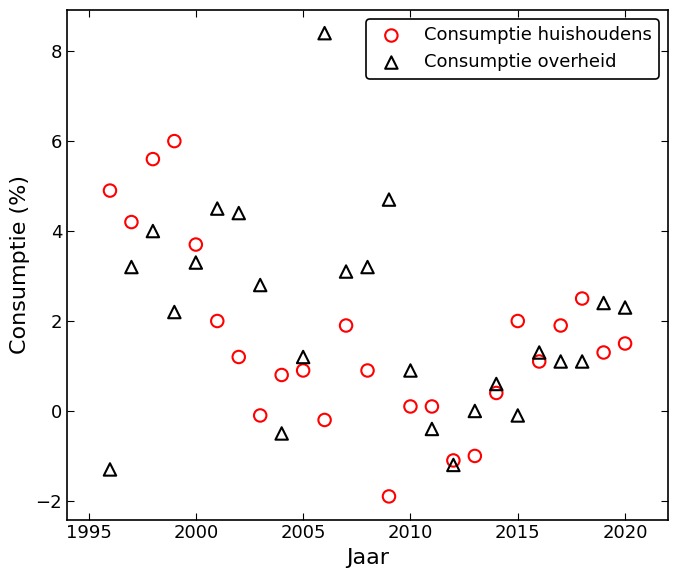

Which series reaches the maximum Y coordinate?

Consumptie overheid